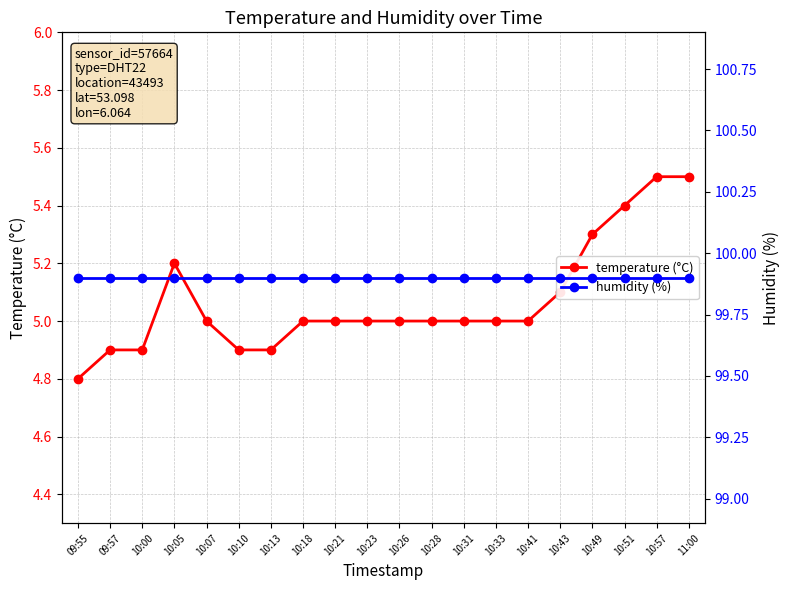

What position from the right is 10:26?

10